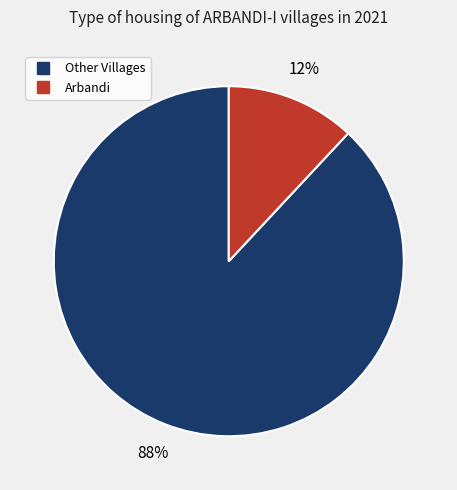

To the nearest percent, what is the average slice percentage?

50%